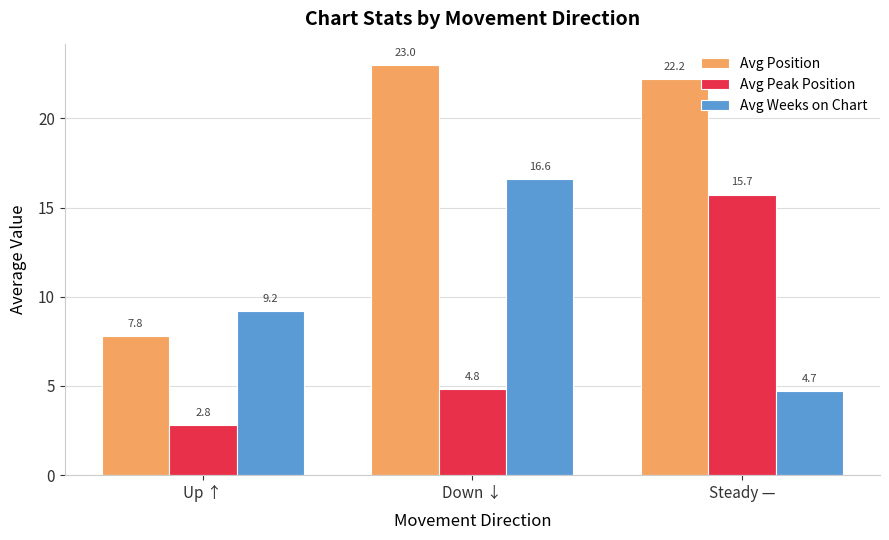

What is the label of the 3rd bar from the left?

Steady —